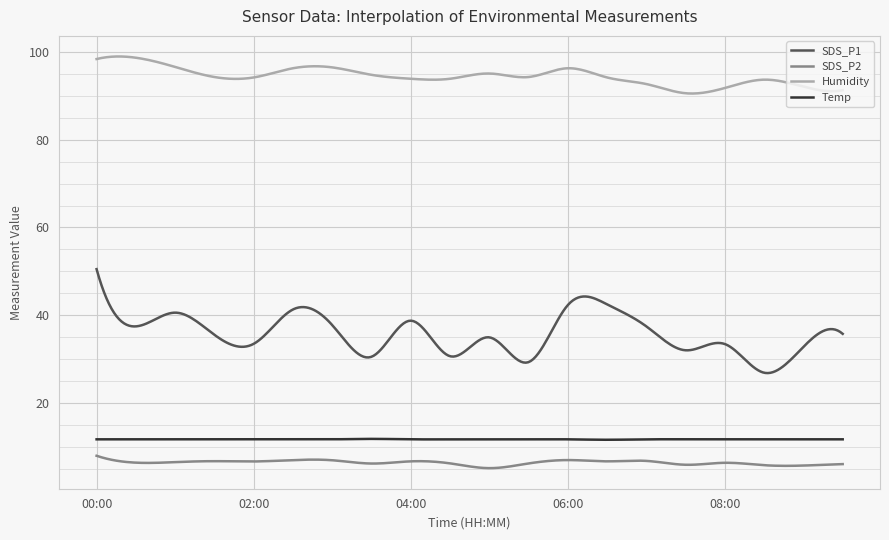

True or false: Temp and Humidity intersect in this chart.

False